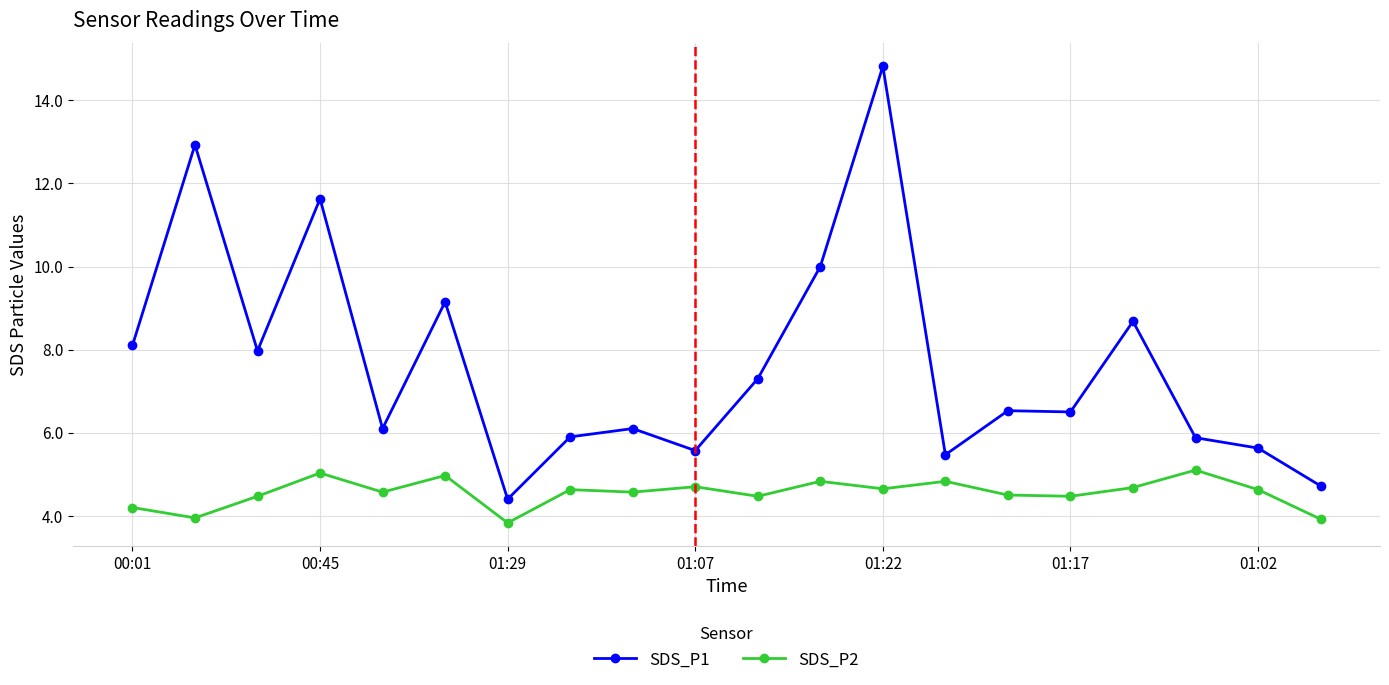

What is the value of the SDS_P2 point at the 3rd from the left?

4.5